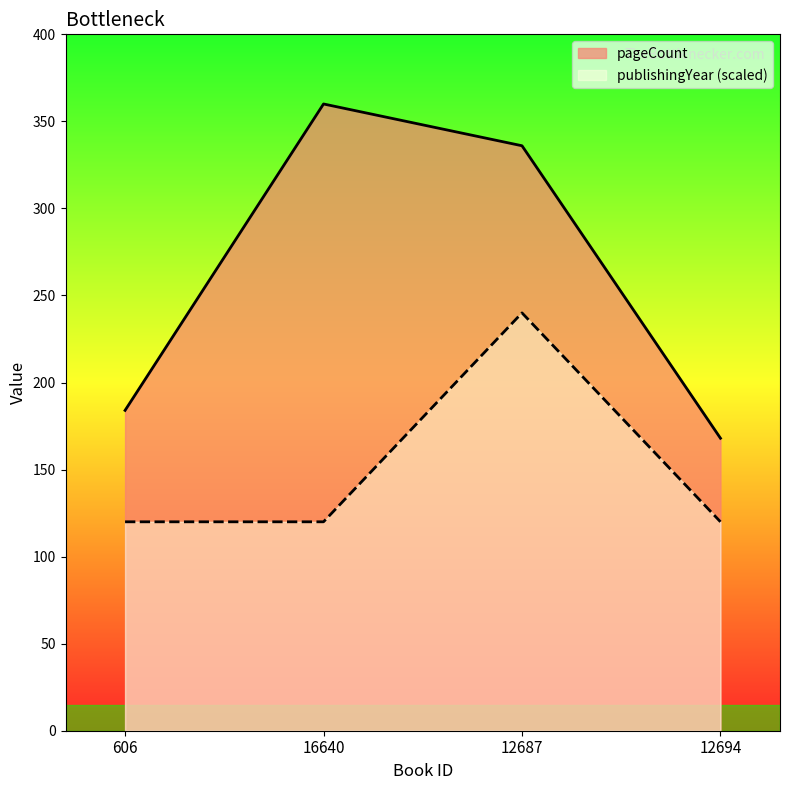

Rank the series by their average value, from lowest to highest.

publishingYear (scaled), pageCount